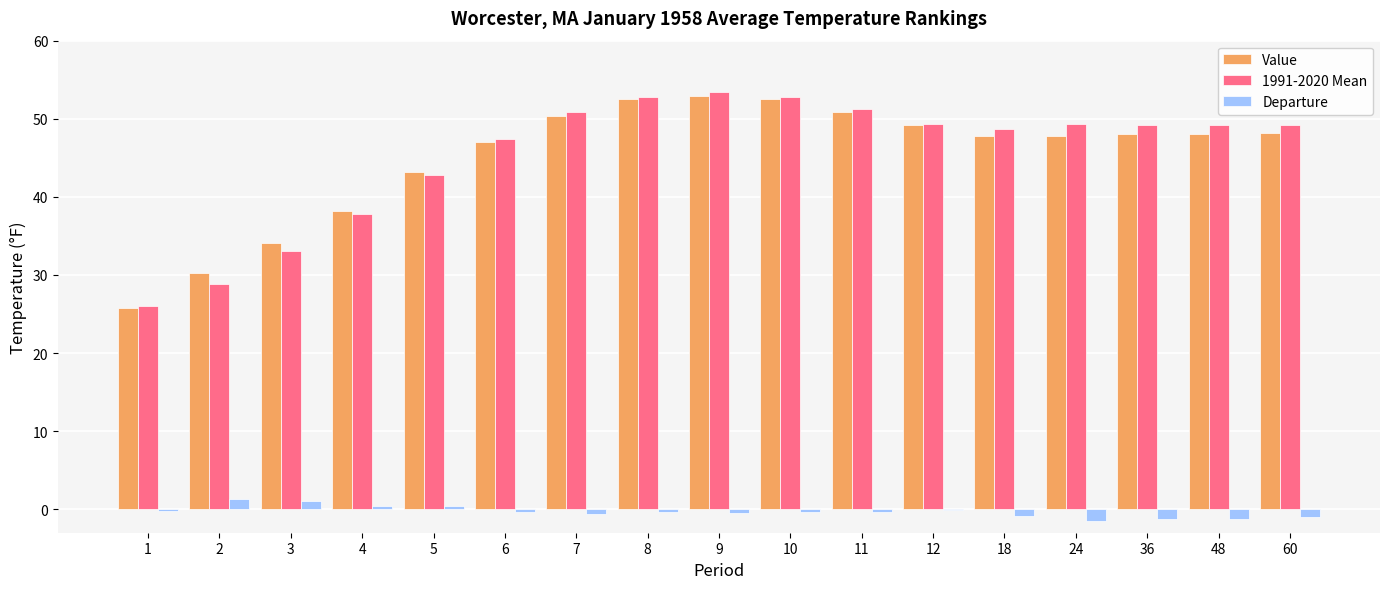

What is the average value of the Value series?

45.1